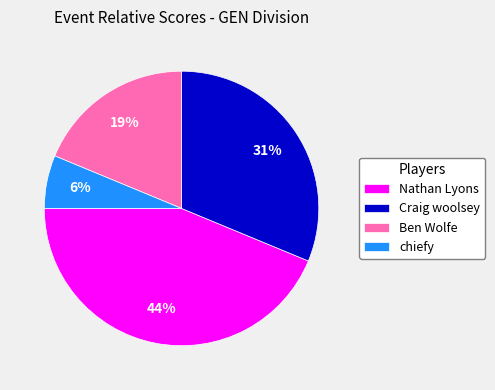

To the nearest percent, what is the average slice percentage?

25%